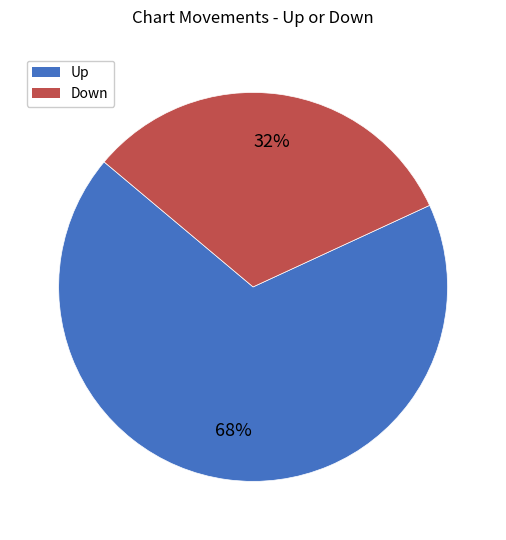

What is the ratio of the value at Up to the value at Down?

2.1